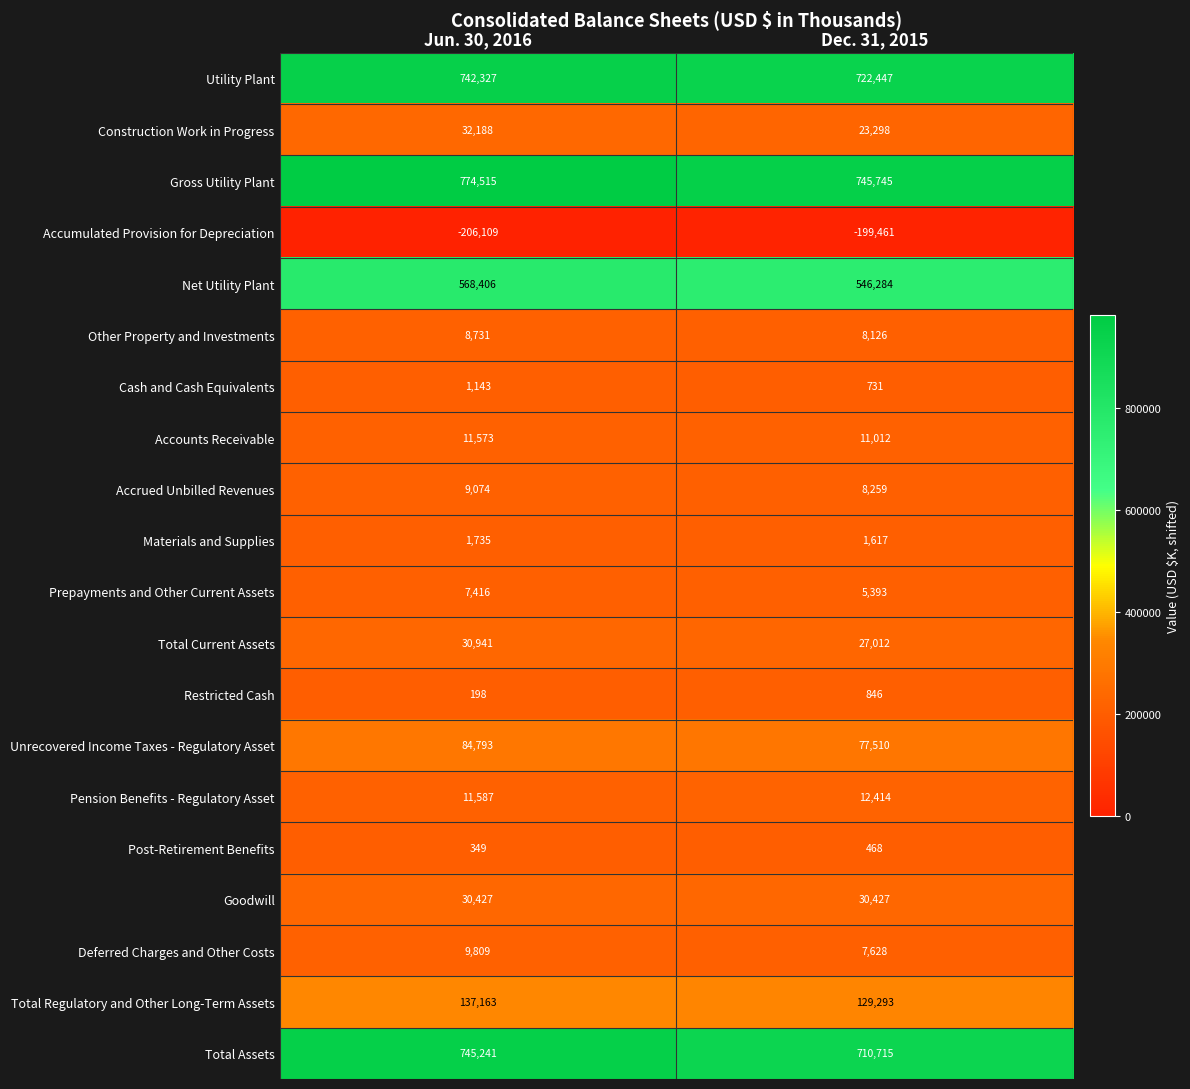

Which category has the highest value in the Other Property and Investments series?

Jun. 30, 2016